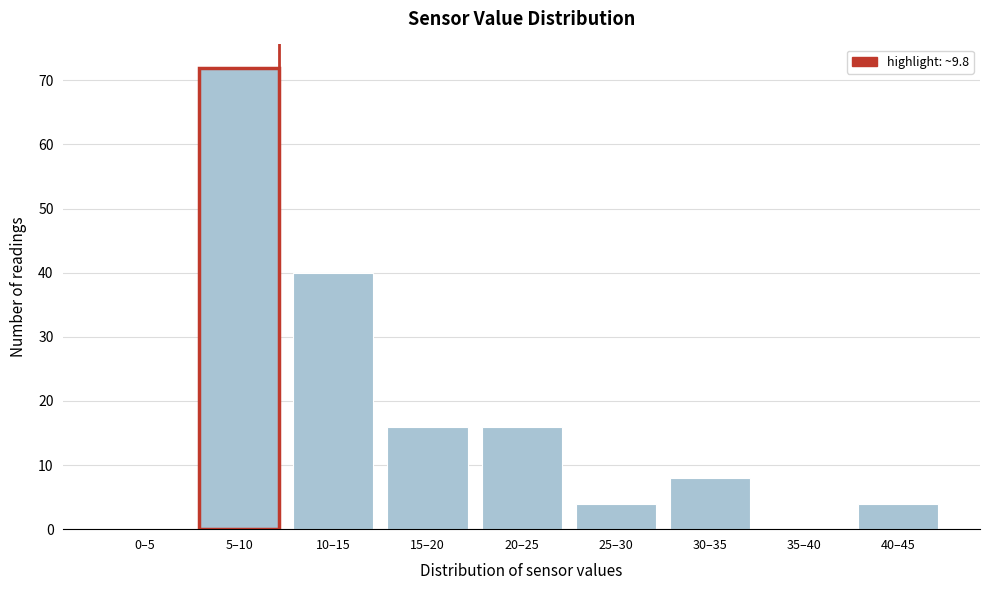

Reading right to left, transcribe all the data shown in this chart.

40–45=4	35–40=0	30–35=8	25–30=4	20–25=16	15–20=16	10–15=40	5–10=72	0–5=0